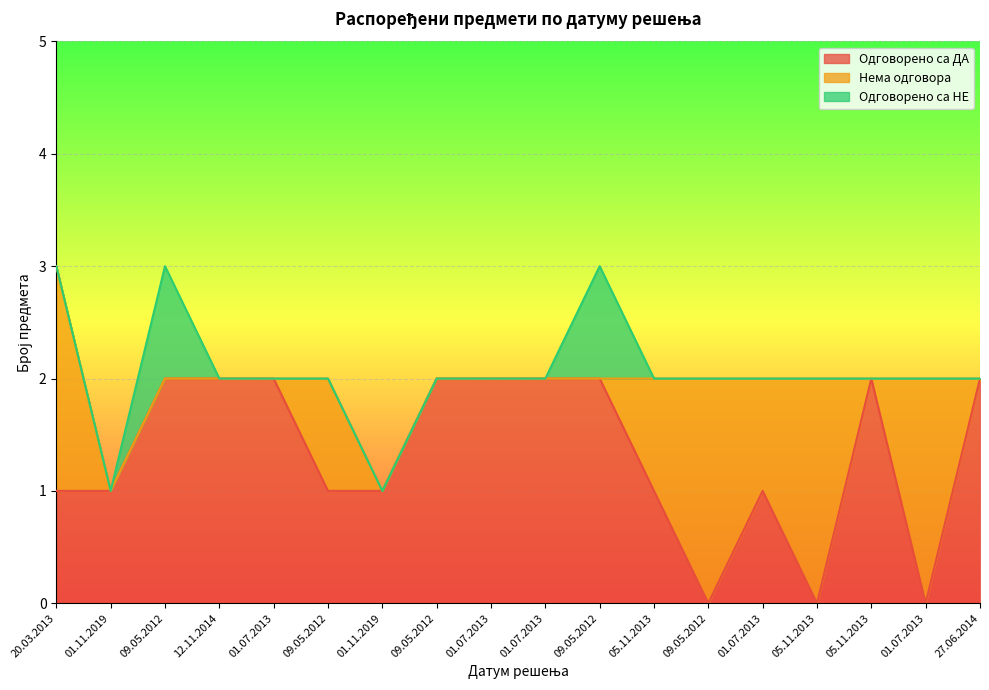

What is the label of the 14th point from the right?

01.07.2013